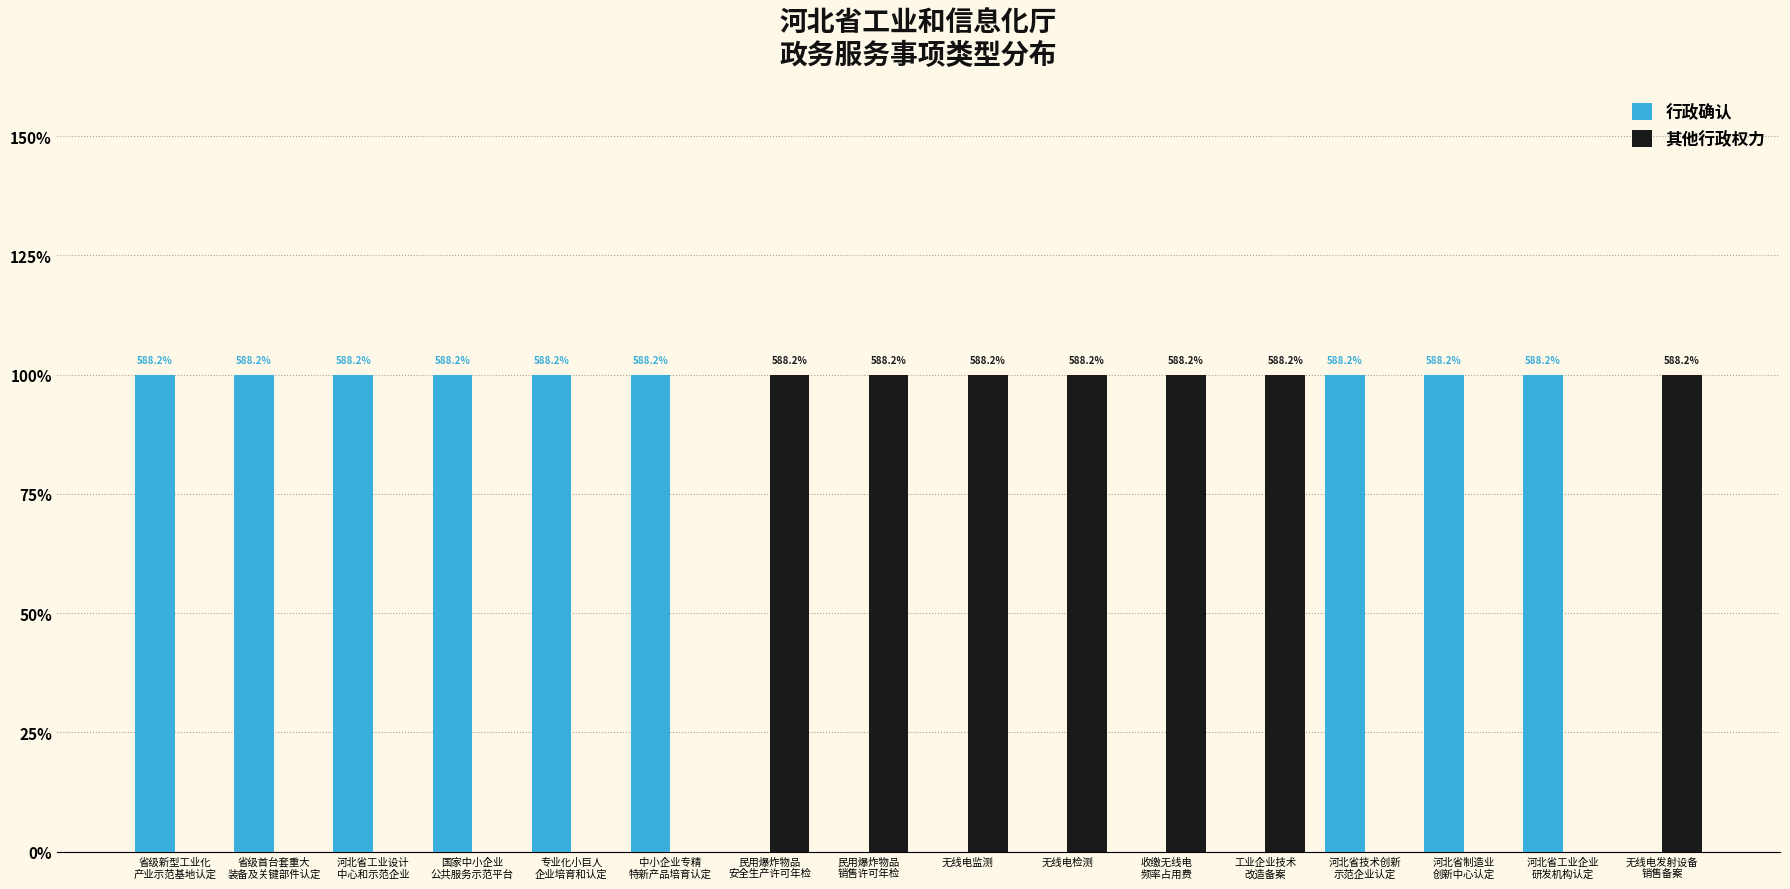

What is the label of the 3rd bar from the right?

河北省制造业
创新中心认定